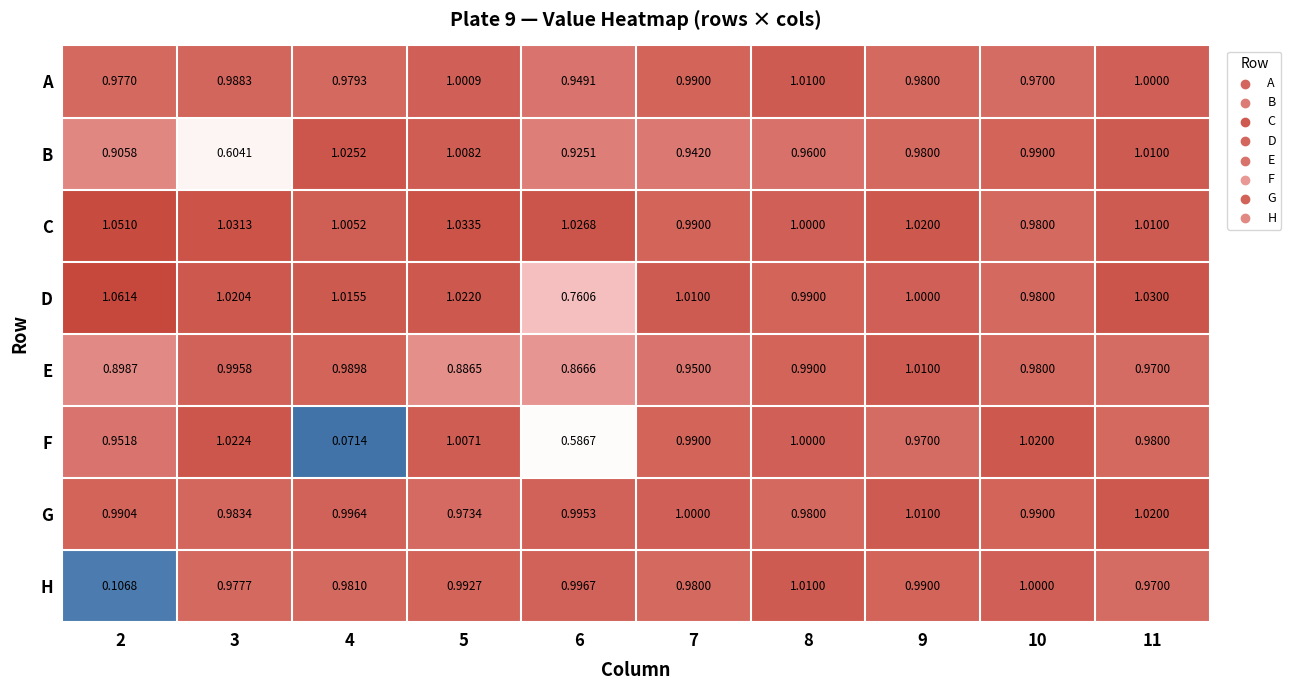

Which series has the largest total across all categories?

C